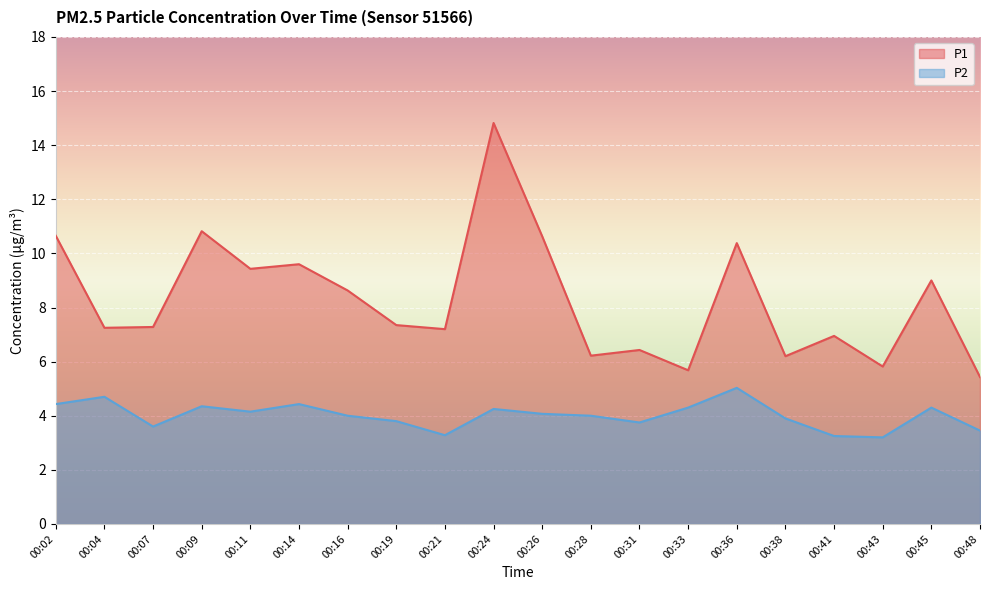

Rank the categories by P1 value from highest to lowest.

00:24, 00:09, 00:02, 00:26, 00:36, 00:14, 00:11, 00:45, 00:16, 00:19, 00:07, 00:04, 00:21, 00:41, 00:31, 00:28, 00:38, 00:43, 00:33, 00:48